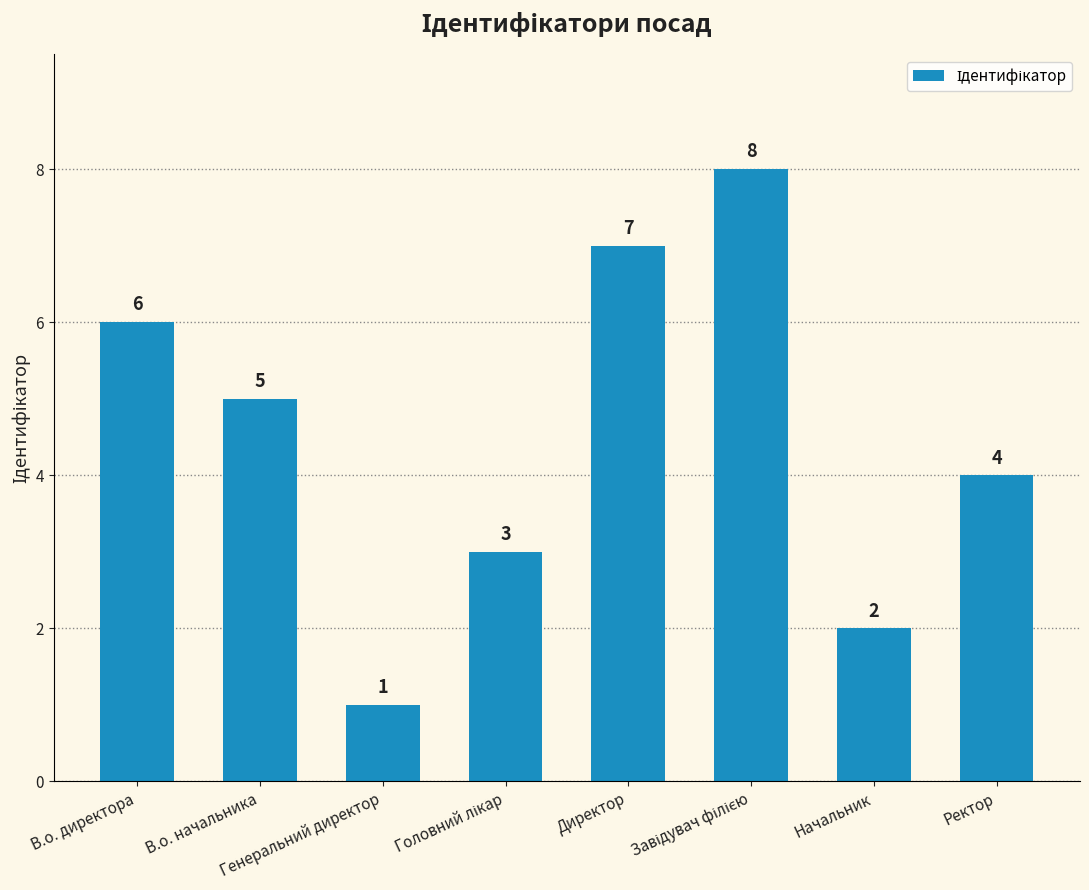

What is the difference between the values at В.о. директора and Ректор?

2